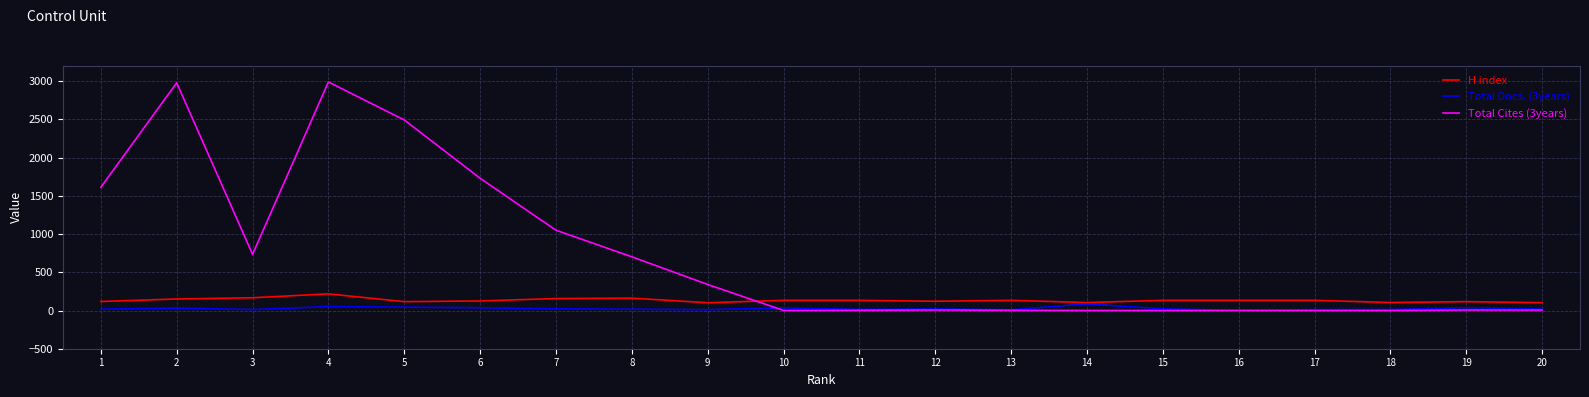

Which series has the largest total across all categories?

Total Cites (3years)